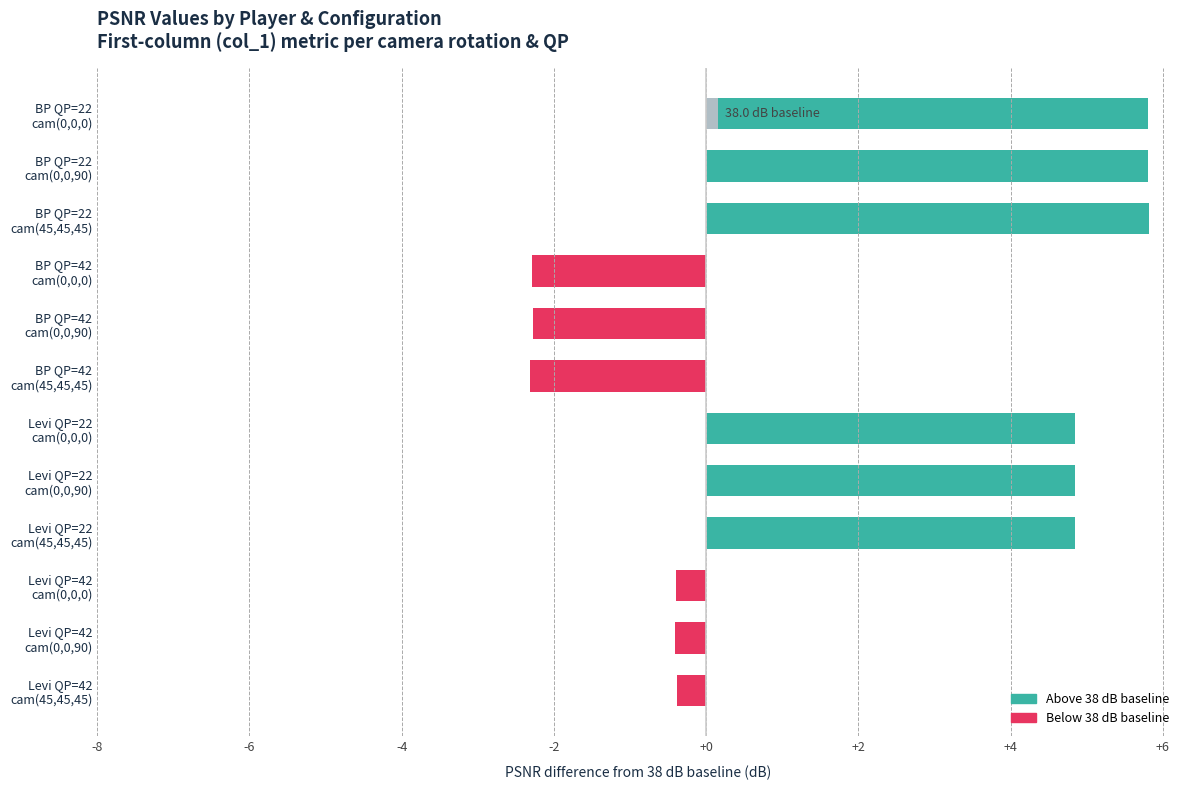

Is it true that the value at BP QP=42 cam(0,0,90) is -3.0?

False